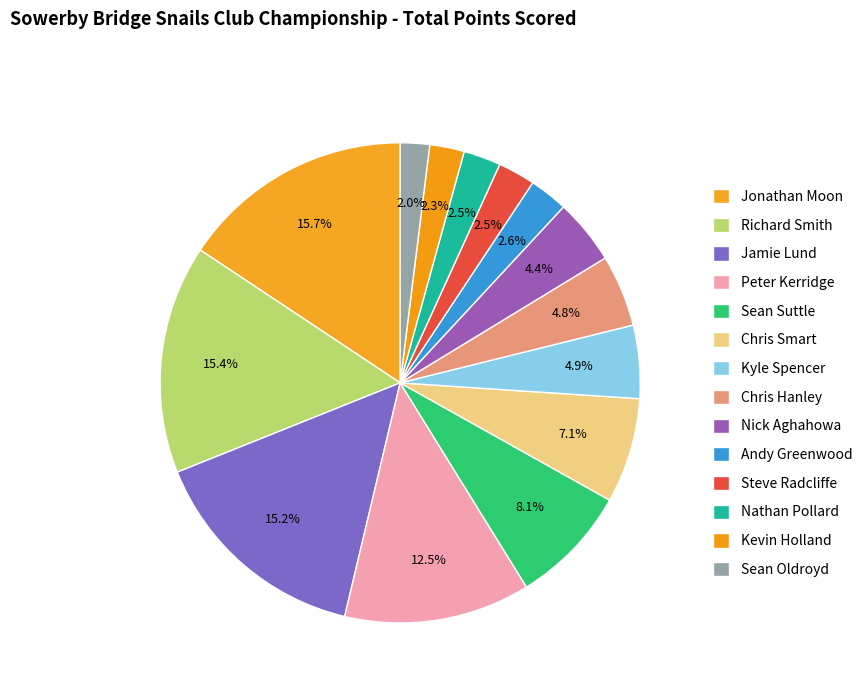

Does Jonathan Moon account for over 50% of the chart?

No